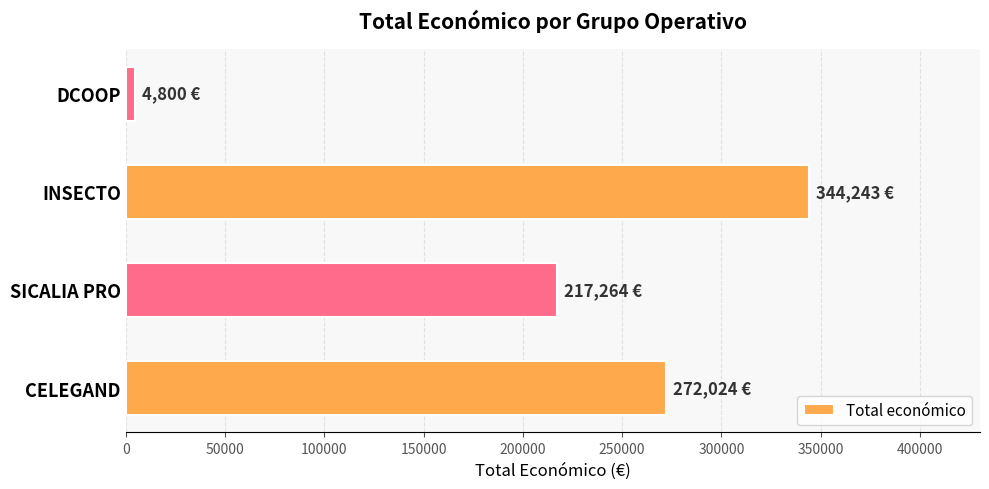

Which has a higher value, SICALIA PRO or CELEGAND?

CELEGAND